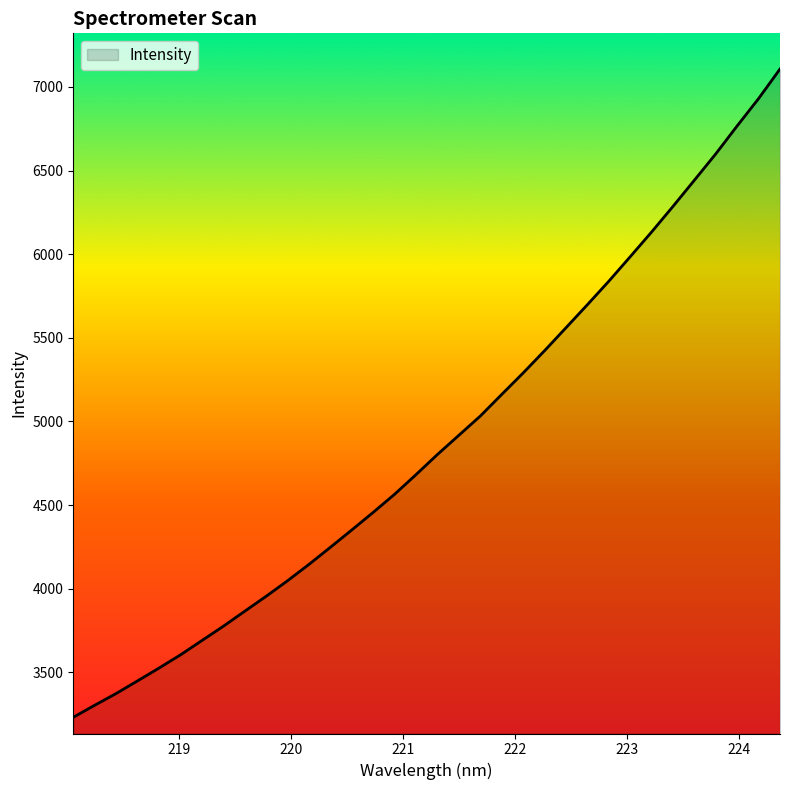

What is the maximum value shown in the chart?

7106.8